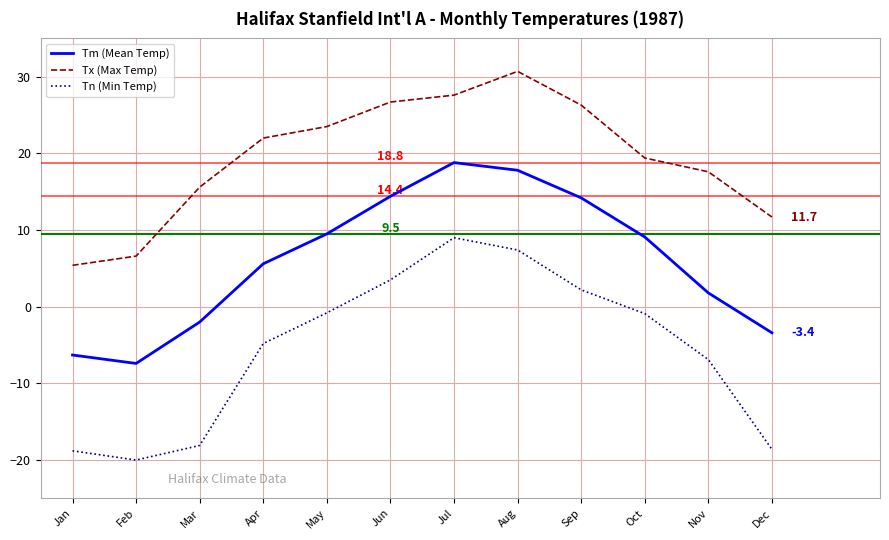

At how many categories does at least one series exceed 13?

9